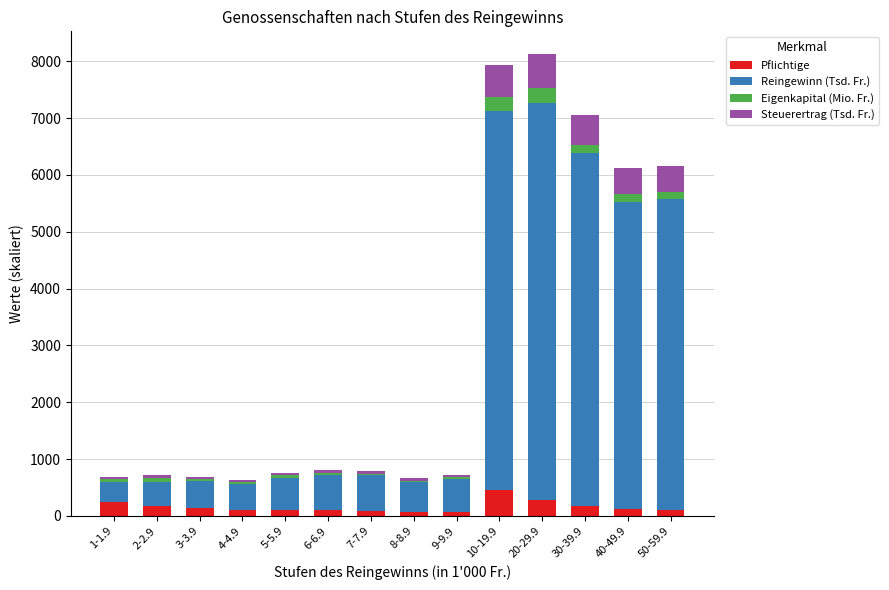

Which category has the highest value in the Pflichtige series?

10-19.9